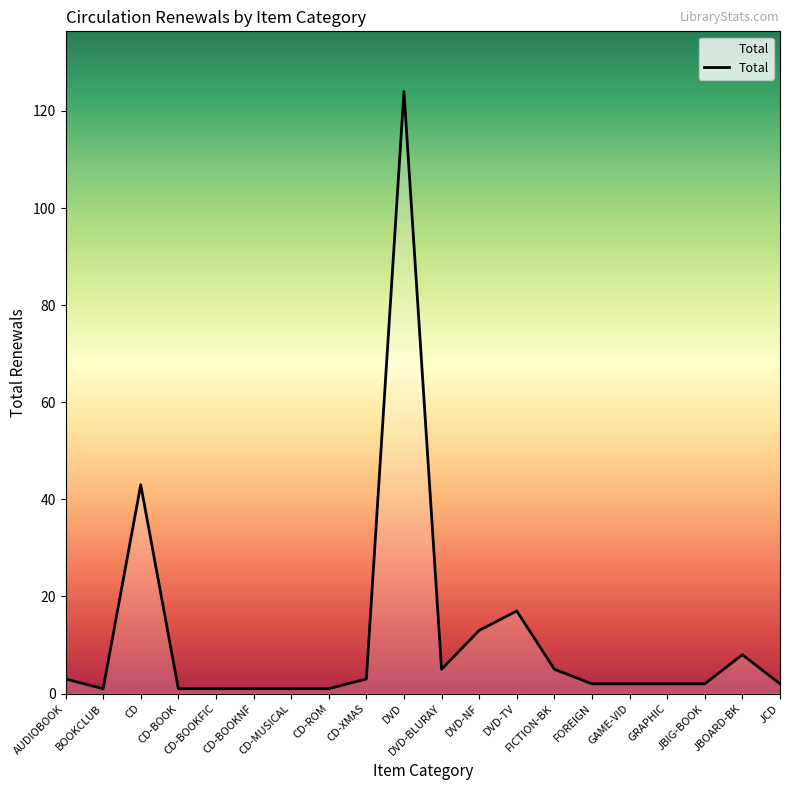

What is the greatest value displayed?

124